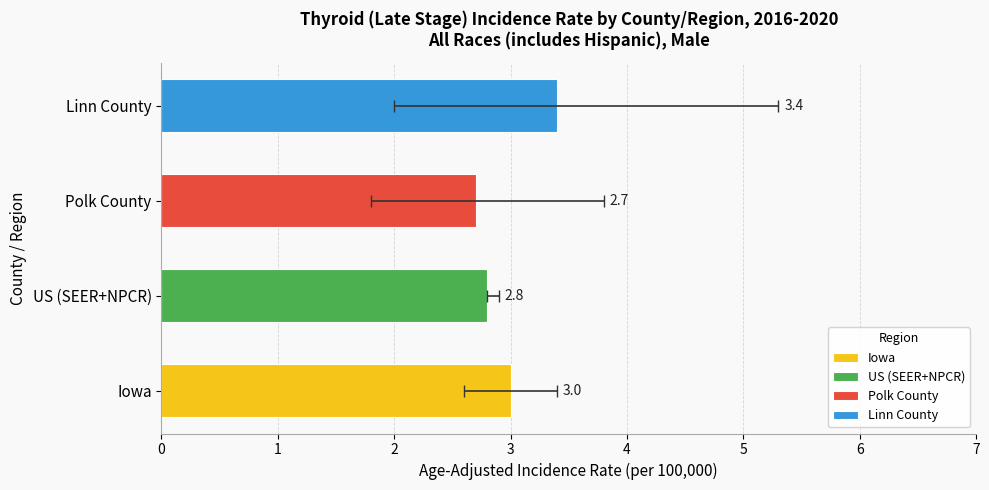

What is the label of the 3rd bar from the left?

Polk County